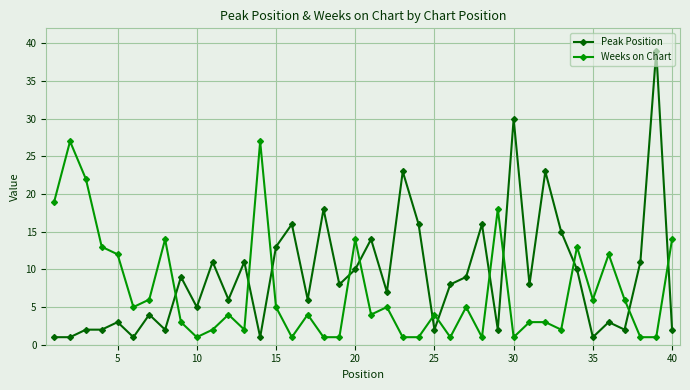

True or false: Weeks on Chart and Peak Position cross at least once.

True